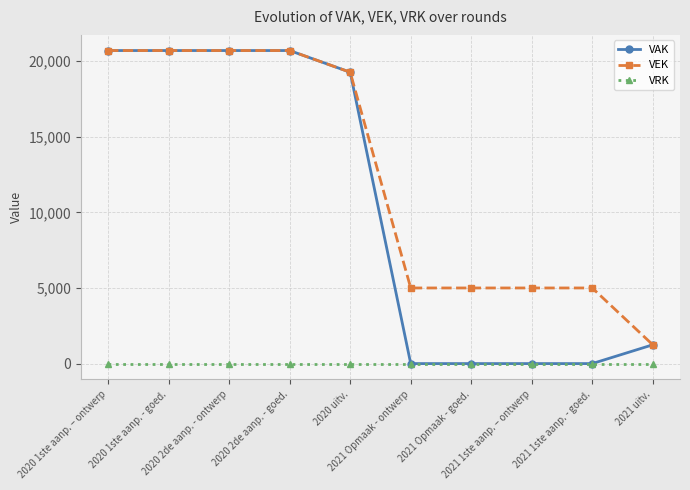

How many data points does each series have?

10